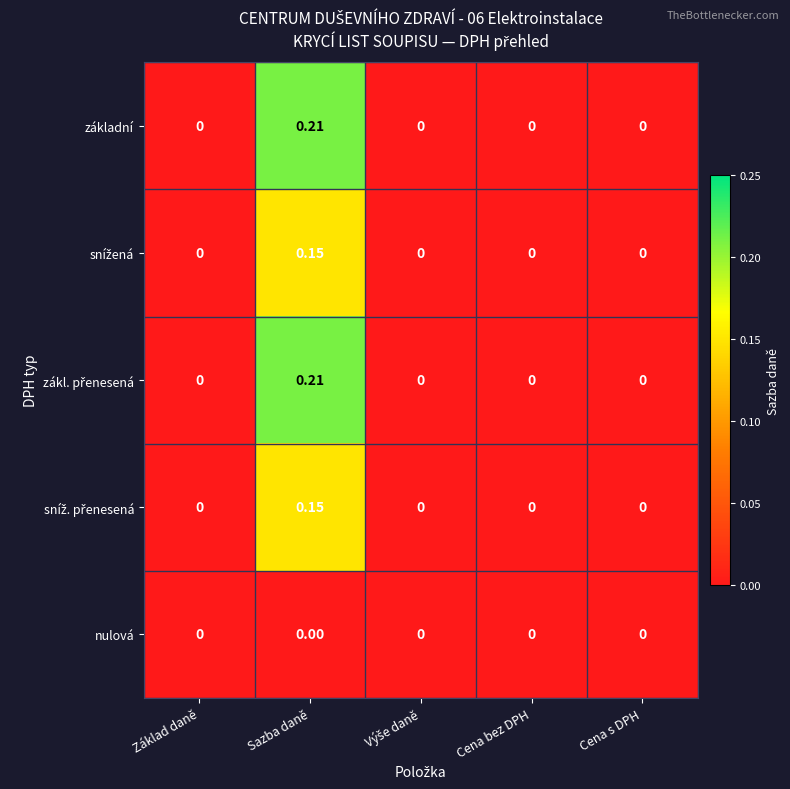

At which category does the chart reach its peak across all series?

Sazba daně